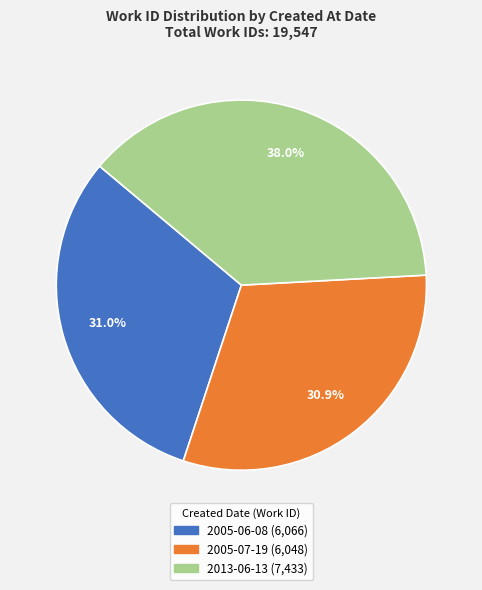

How many slices are in this pie chart?

3